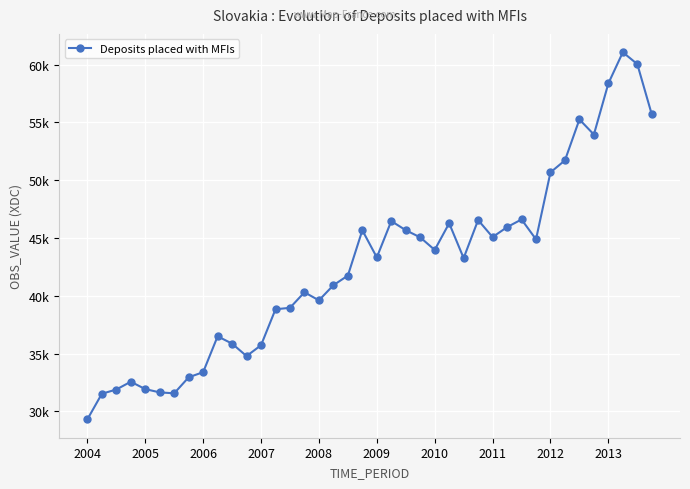

Does the chart have visible grid lines?

Yes